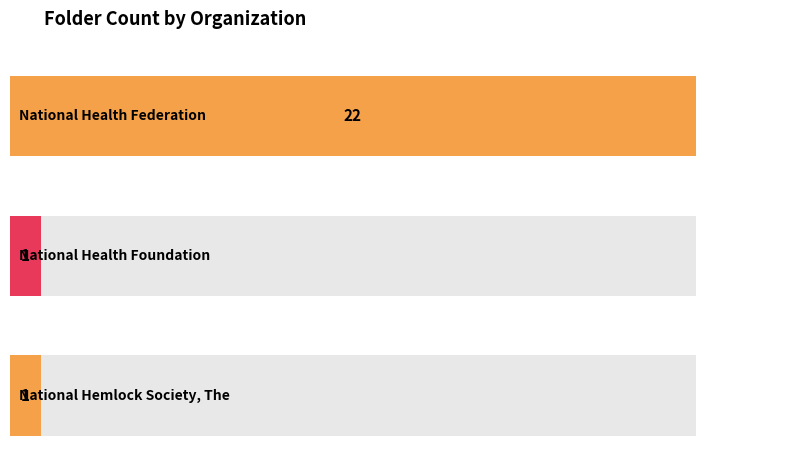

List the labels in order of value, largest first.

National Health Federation, National Health Foundation, National Hemlock Society, The